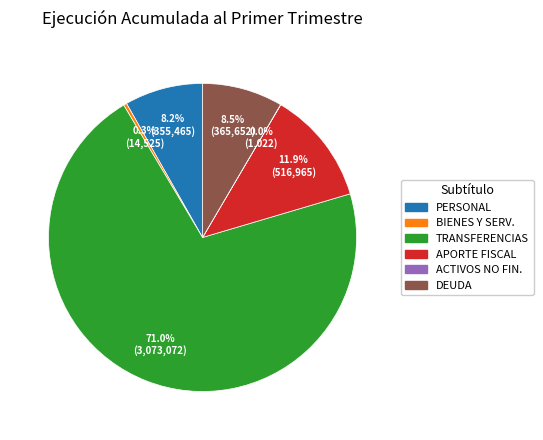

Is there a majority slice in this chart?

Yes